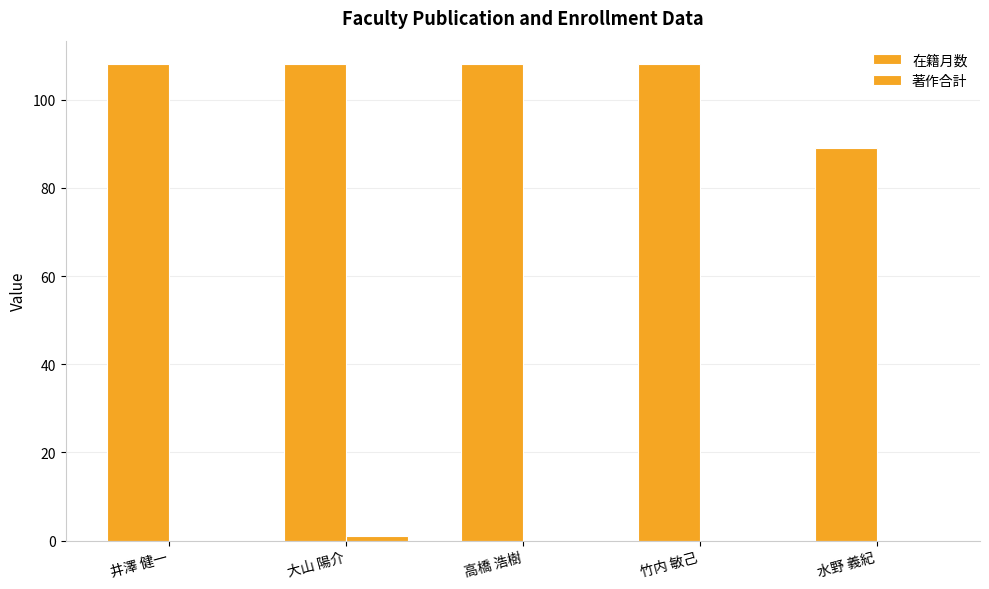

List the labels in order of 著作合計 value, smallest first.

井澤 健一, 高橋 浩樹, 竹内 敏己, 水野 義紀, 大山 陽介